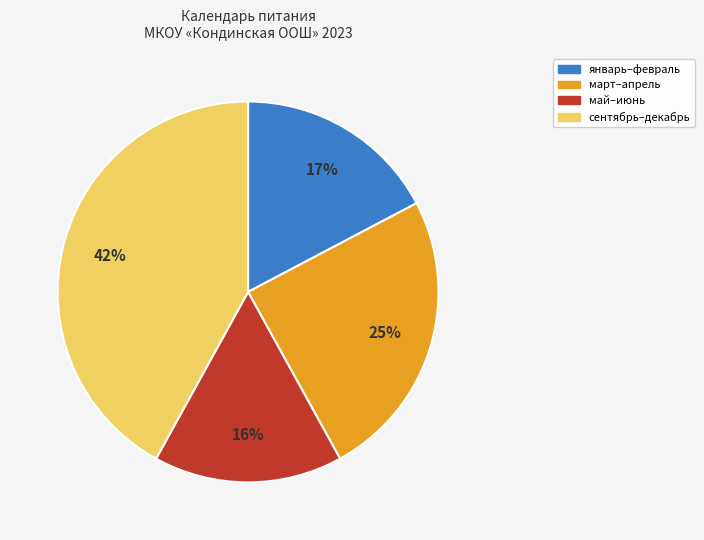

To the nearest percent, what percentage of the pie is сентябрь–декабрь?

42%